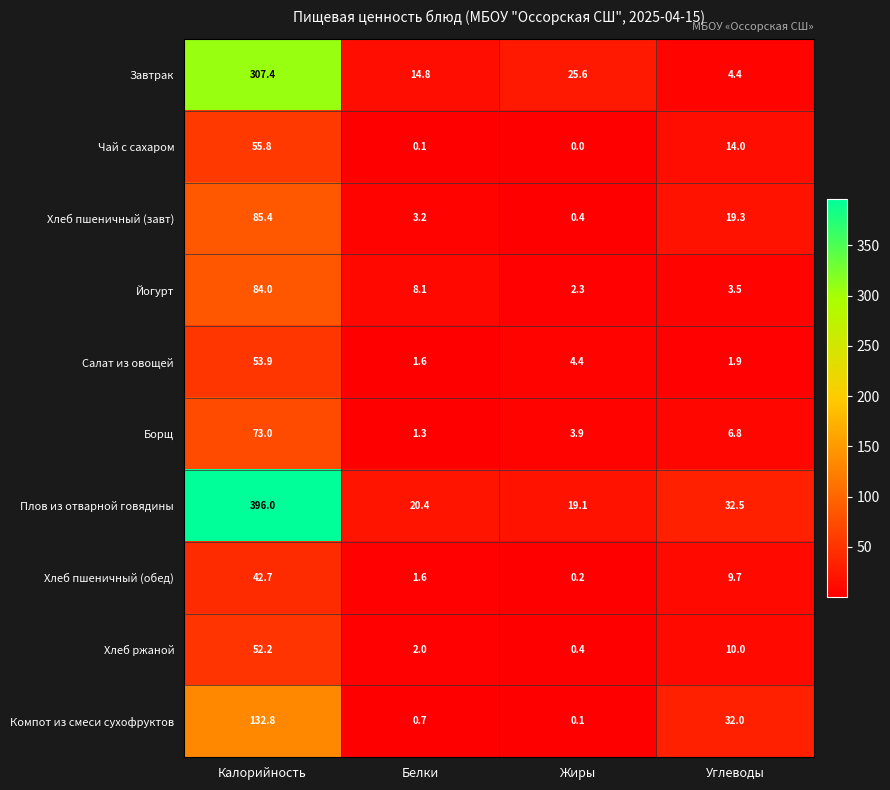

List the series in order of their peak value, highest first.

Плов из отварной говядины, Завтрак, Компот из смеси сухофруктов, Хлеб пшеничный (завт), Йогурт, Борщ, Чай с сахаром, Салат из овощей, Хлеб ржаной, Хлеб пшеничный (обед)